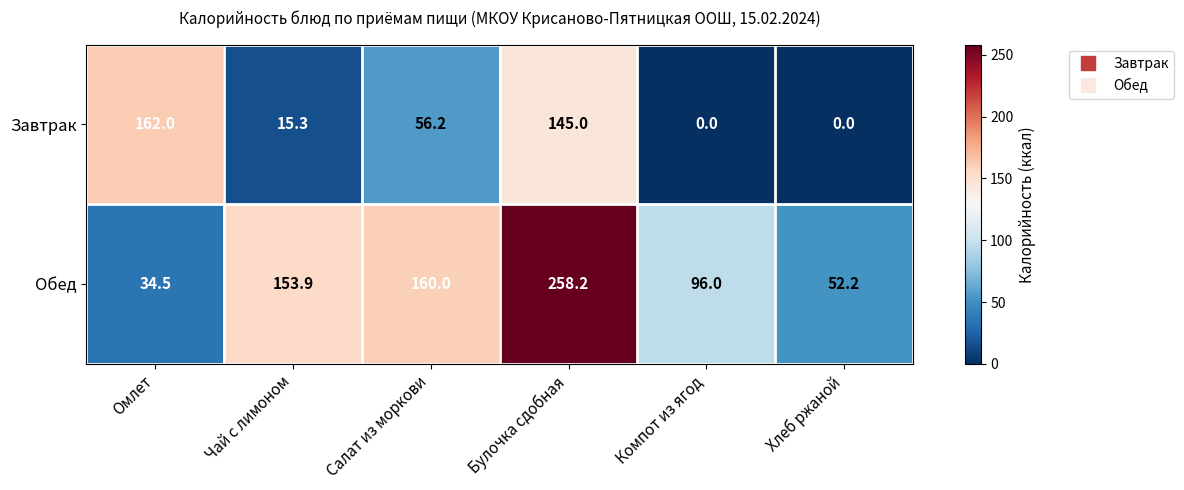

Reading right to left, extract all data points from this chart.

Завтрак: 0.0	0.0	145.0	56.2	15.3	162.0
Обед: 52.2	96.0	258.2	160.0	153.9	34.5